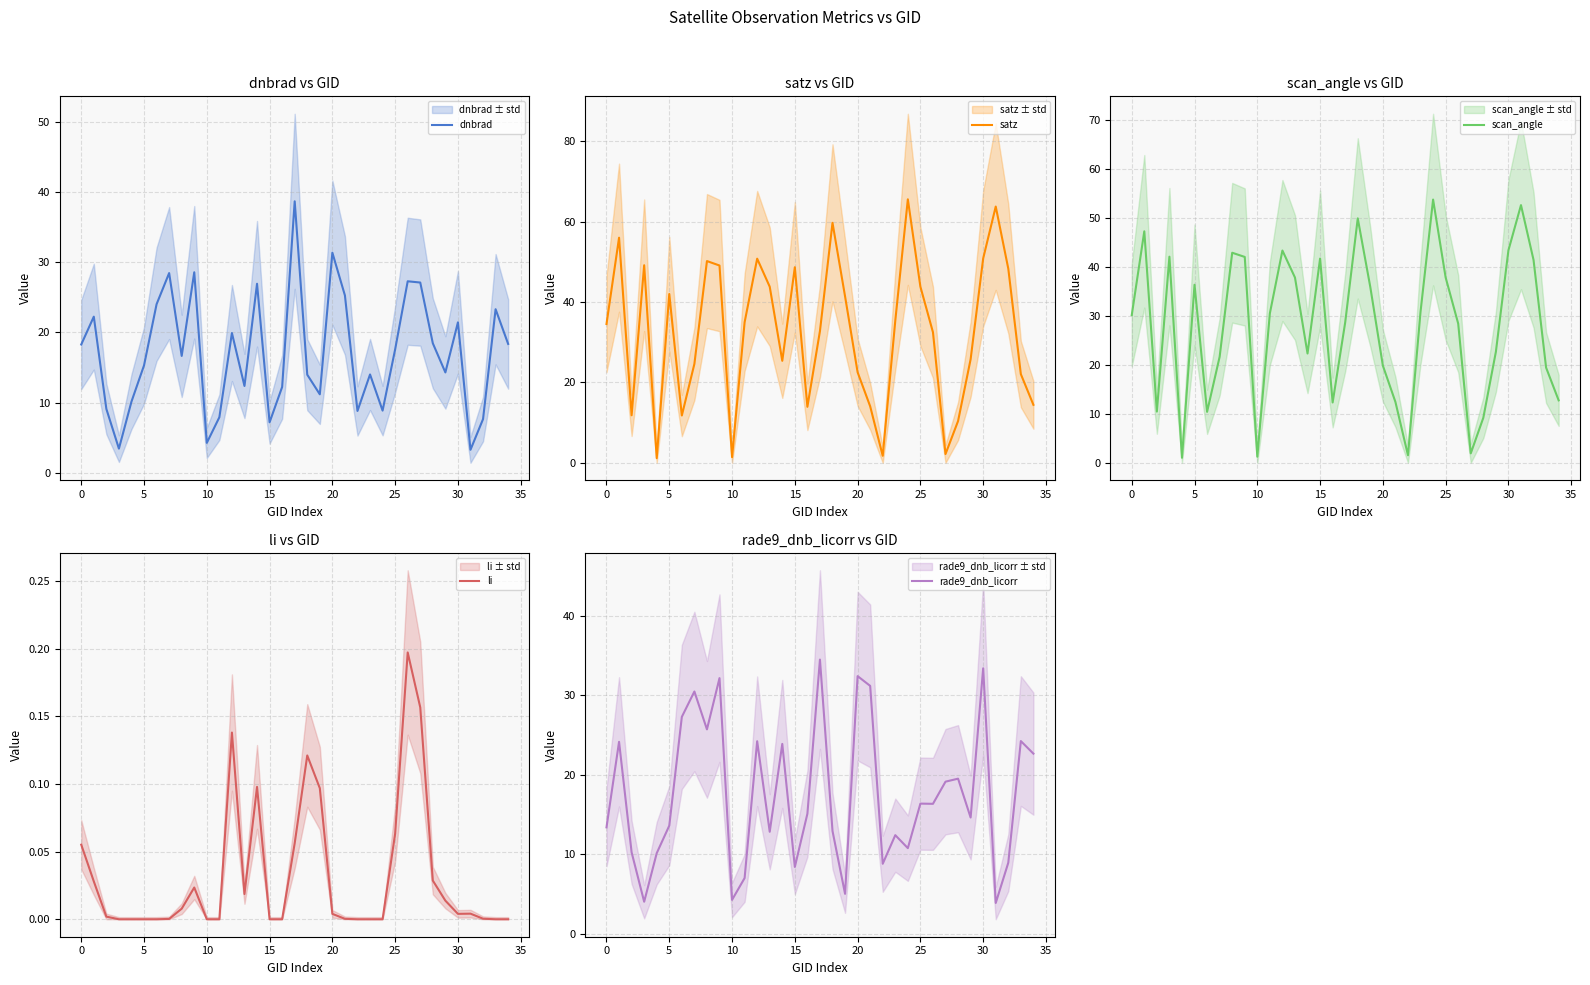

Between 34 and 22, which is larger?

34